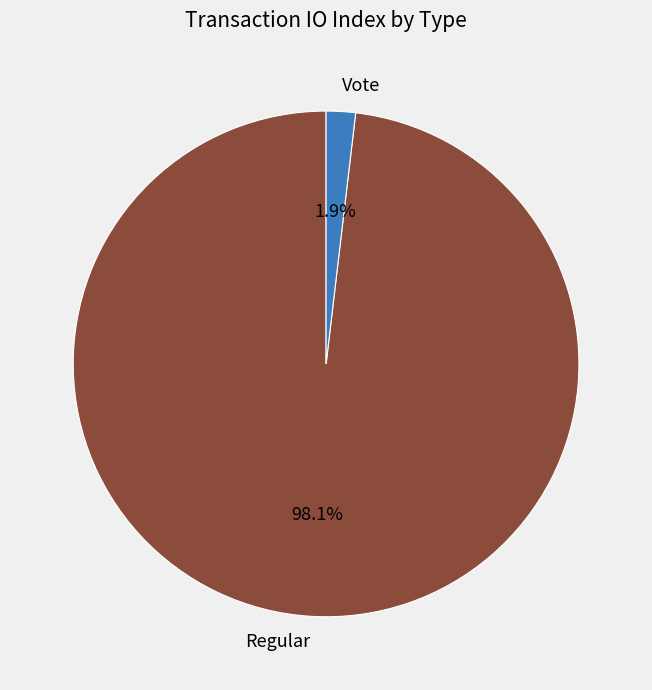

Which has a higher value, Vote or Regular?

Regular